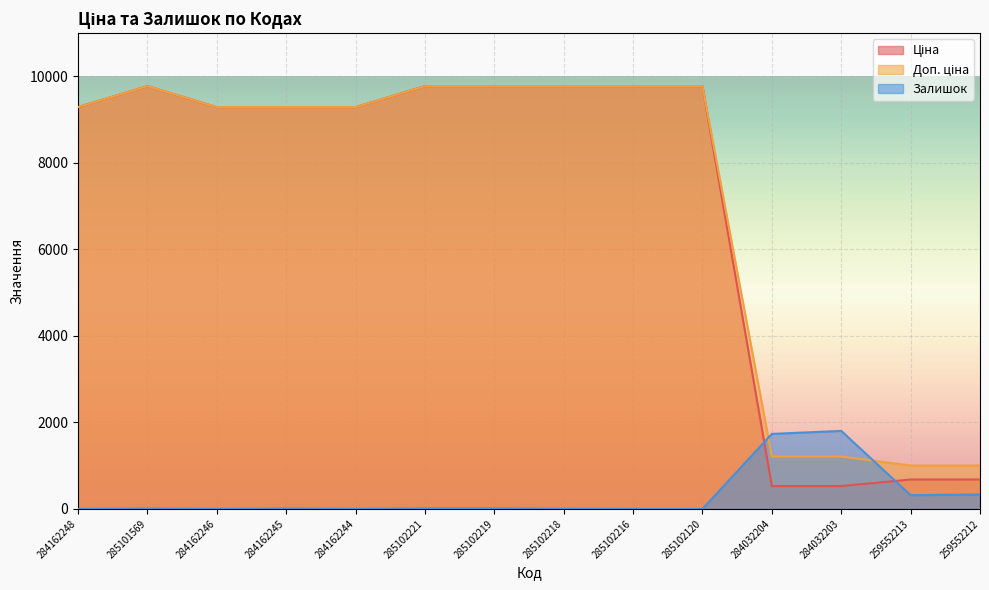

How many interior local peaks does the Доп. ціна series have?

1